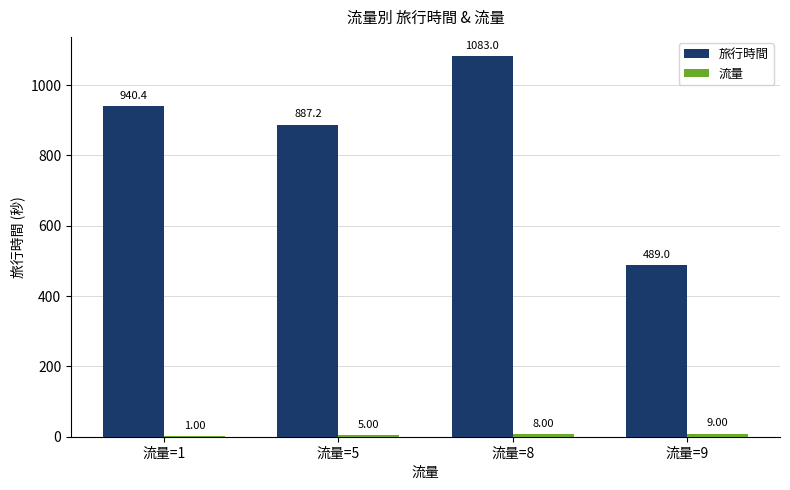

How many groups of bars are there?

4